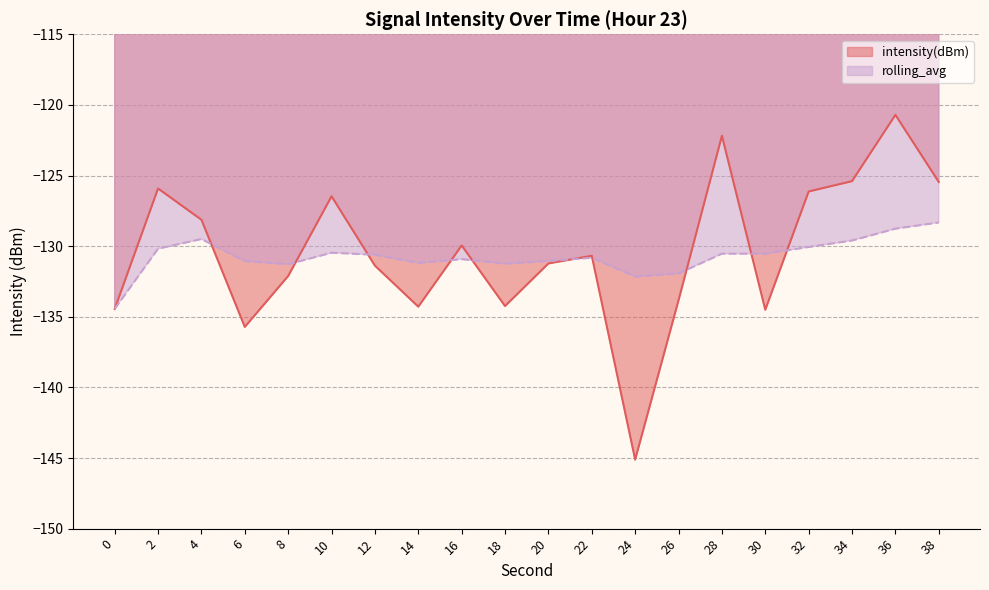

Is it true that rolling_avg equals -132.2 at 24?

True